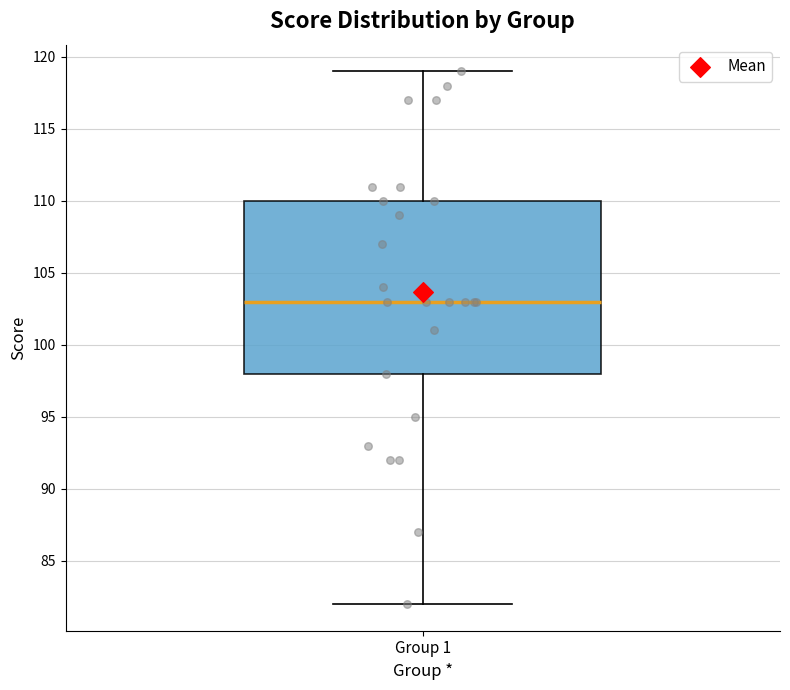

Transcribe this box plot: give where the median line is, the range the box spans, and where the two whiskers end, as read against the y-axis. The values are not printed on the chart, so give them approximately, as read against the axis.

median 103, box 98 to 110, whiskers 82 to 119